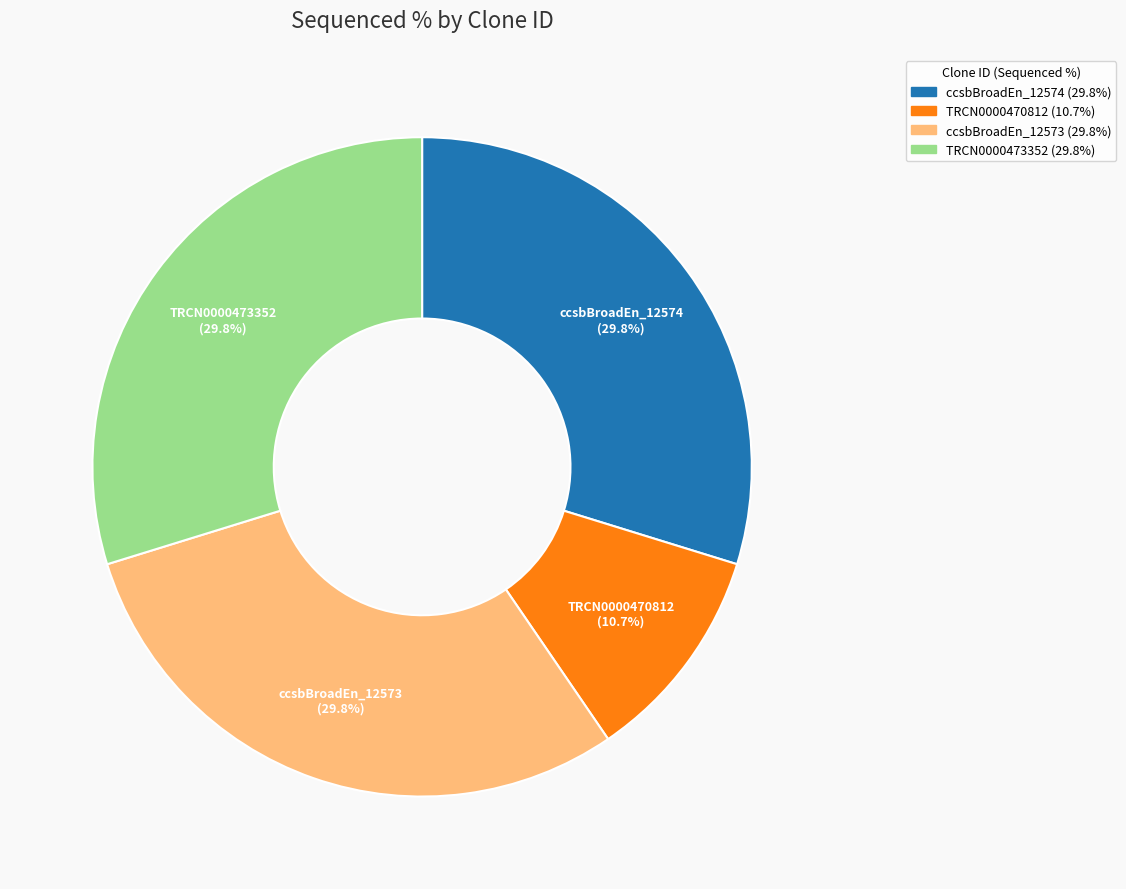

Does any single category account for the majority?

No